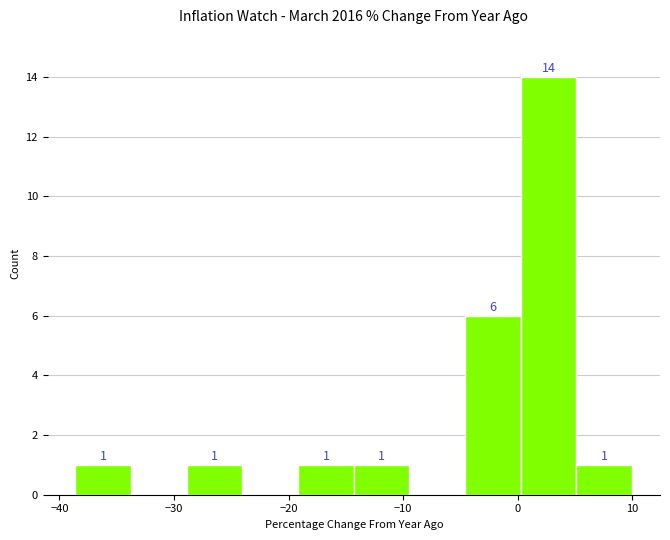

Over which range of the x-axis is the bar tallest?

0 to 5